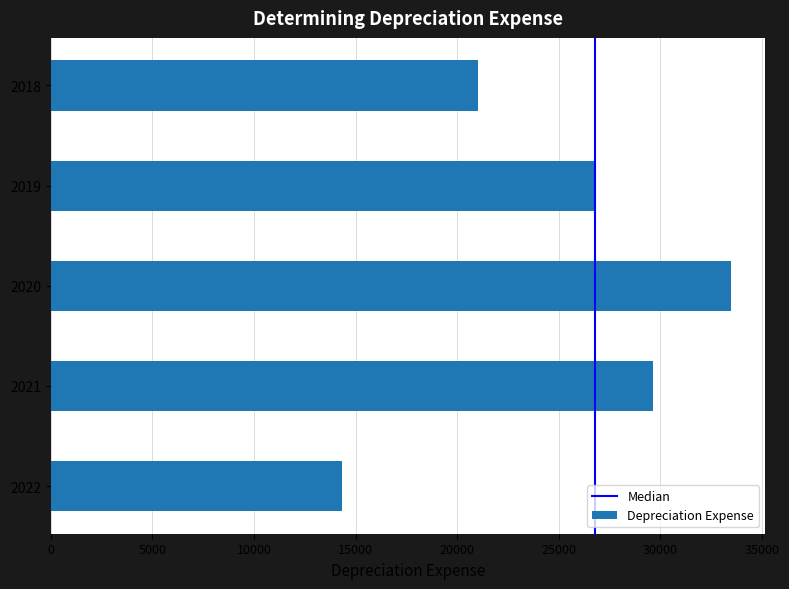

What is the minimum value shown in the chart?

14347.8